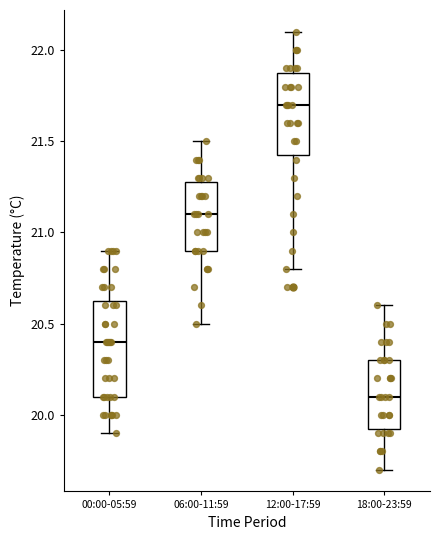

Where does the median line of the box for 06:00-11:59 sit on the y-axis? The values are not printed on the chart, so give them approximately, as read against the axis.

21.10